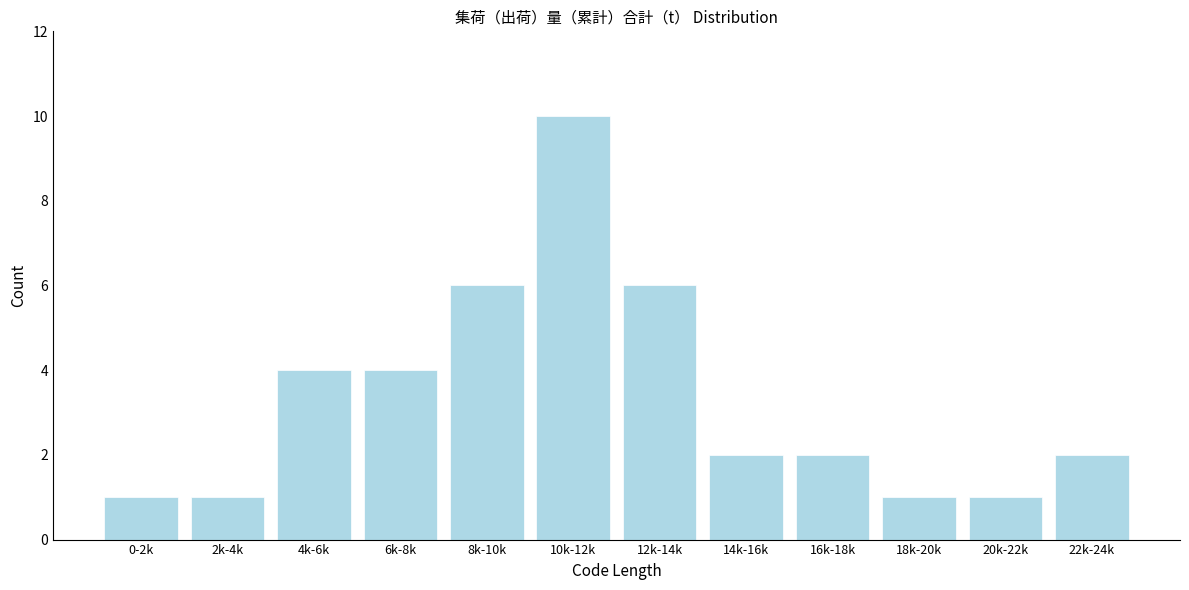

Reading left to right, transcribe all the data shown in this chart.

0-2k=1	2k-4k=1	4k-6k=4	6k-8k=4	8k-10k=6	10k-12k=10	12k-14k=6	14k-16k=2	16k-18k=2	18k-20k=1	20k-22k=1	22k-24k=2